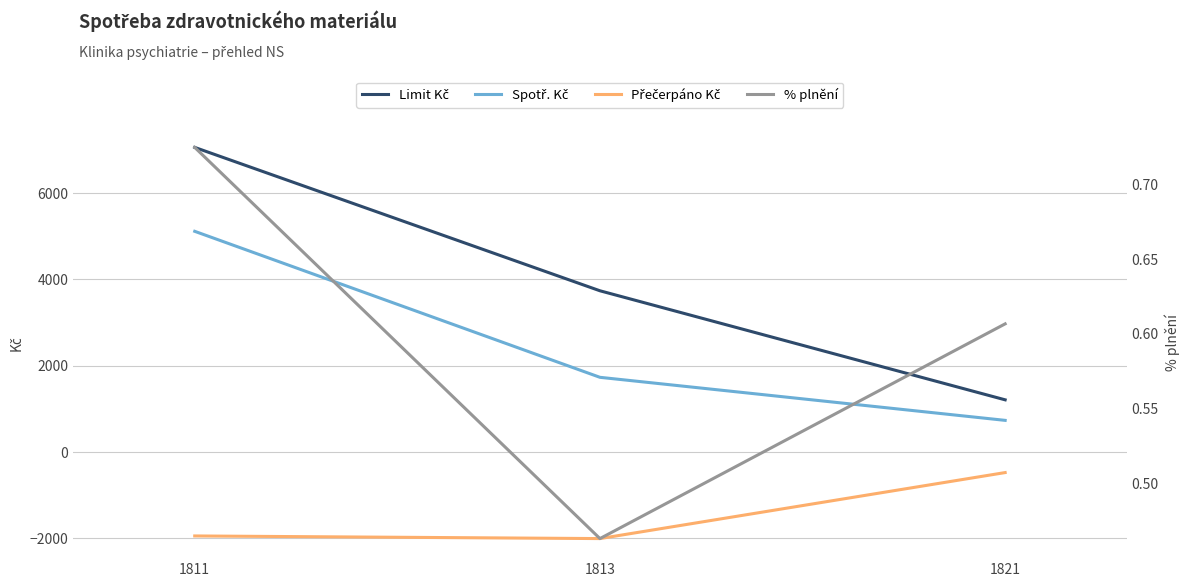

Reading left to right, transcribe all the data shown in this chart.

Limit Kč: 7057.9	3736.2	1209.6
Spotř. Kč: 5113.7	1731.1	733.9
Přečerpáno Kč: -1944.2	-2005.1	-475.7
% plnění: 0.7	0.5	0.6